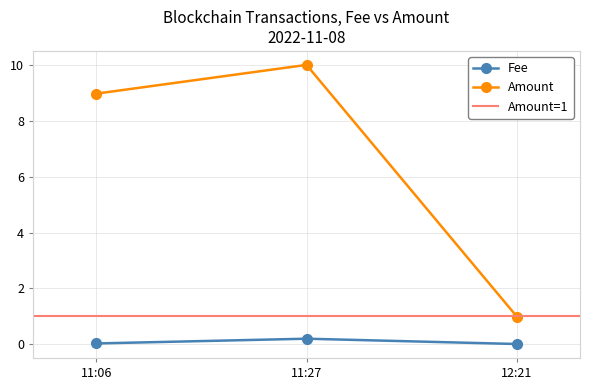

What is the greatest value displayed?

10.0